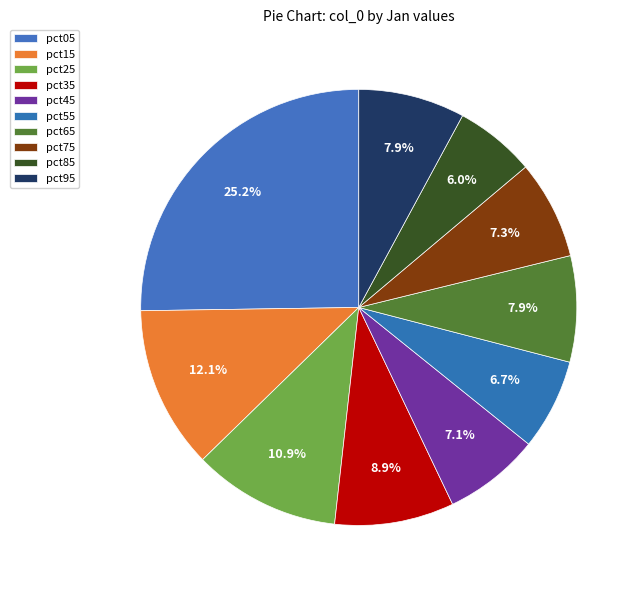

To the nearest percent, what is the difference between the largest and smallest slice percentages?

19%